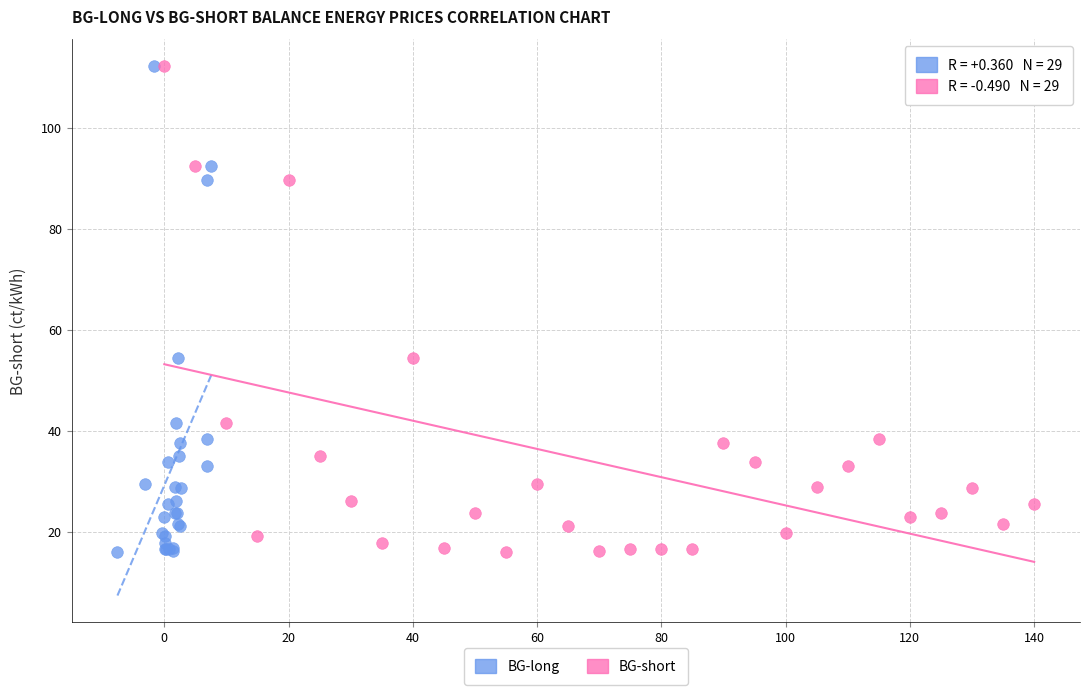

What are all the series names shown in the legend?

BG-long, BG-short